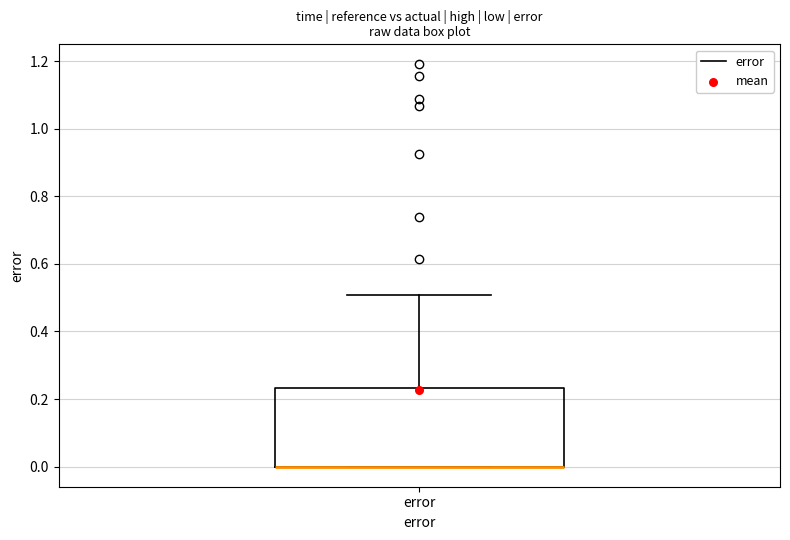

Read this box plot against the y-axis: the position of the median line, the range covered by the box, and the ends of both whiskers. The values are not printed on the chart, so give them approximately, as read against the axis.

median 0.00 (drawn on the box's lower edge), box 0.00 to 0.24, whiskers 0.00 to 0.50